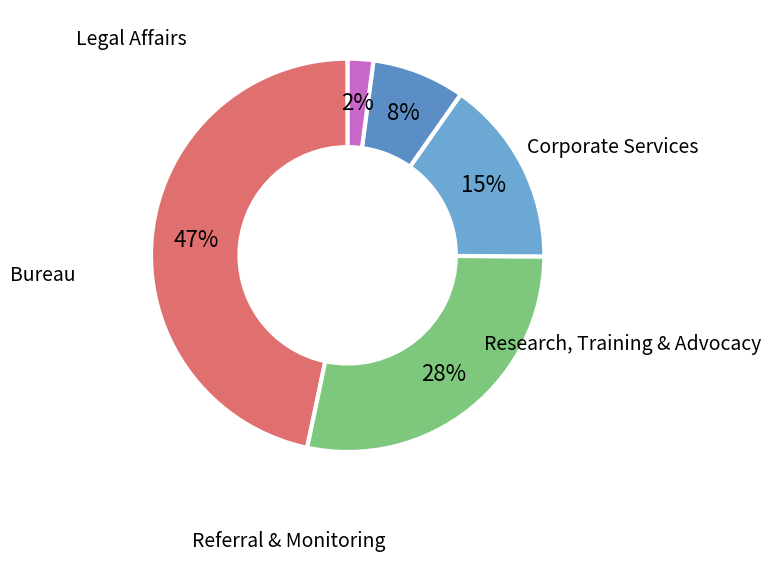

To the nearest percent, what is the combined percentage of Referral & Monitoring and Legal Affairs?

17%